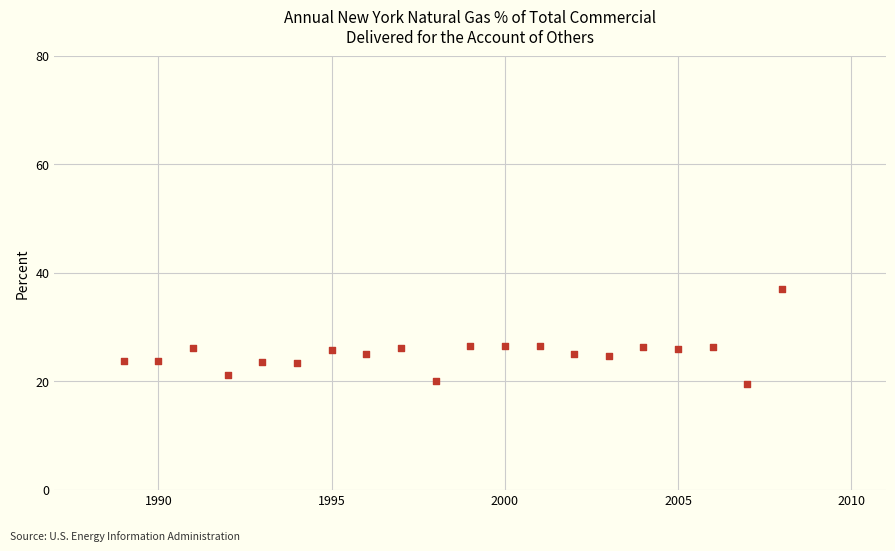

What is the range of X values (max minus min)?

19.0